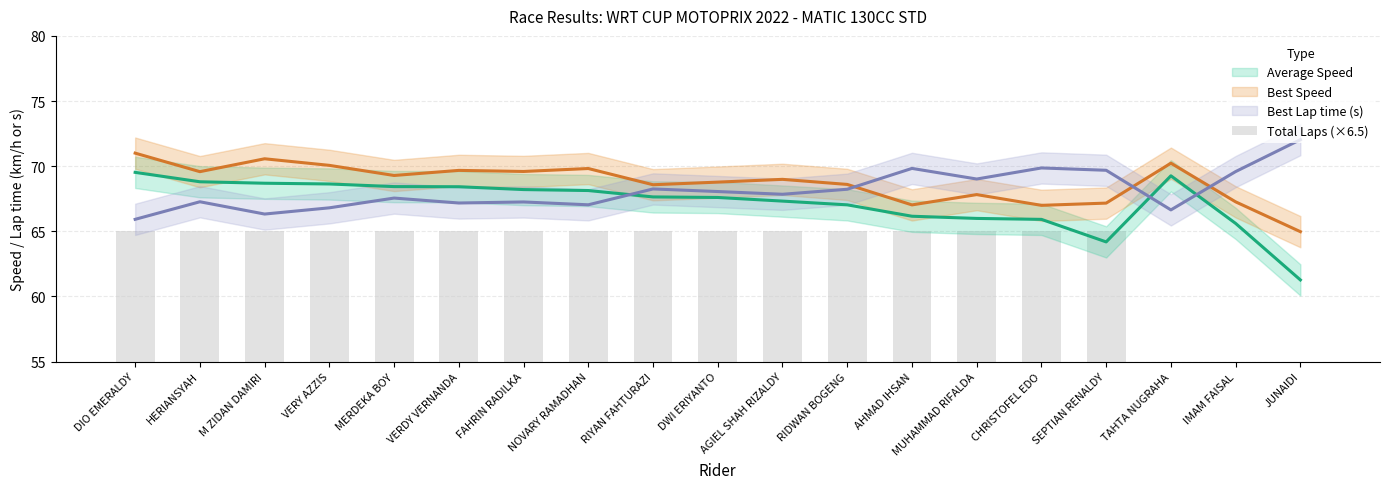

Are the bars horizontal?

No